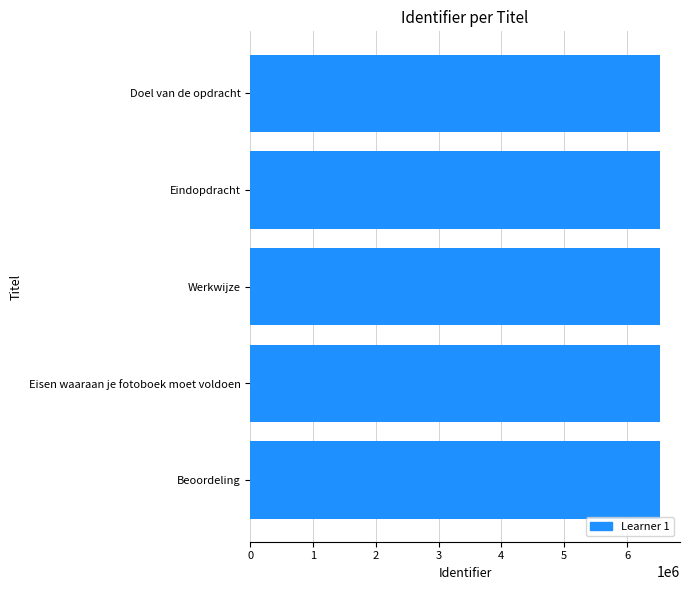

What is the greatest value displayed?

6517667